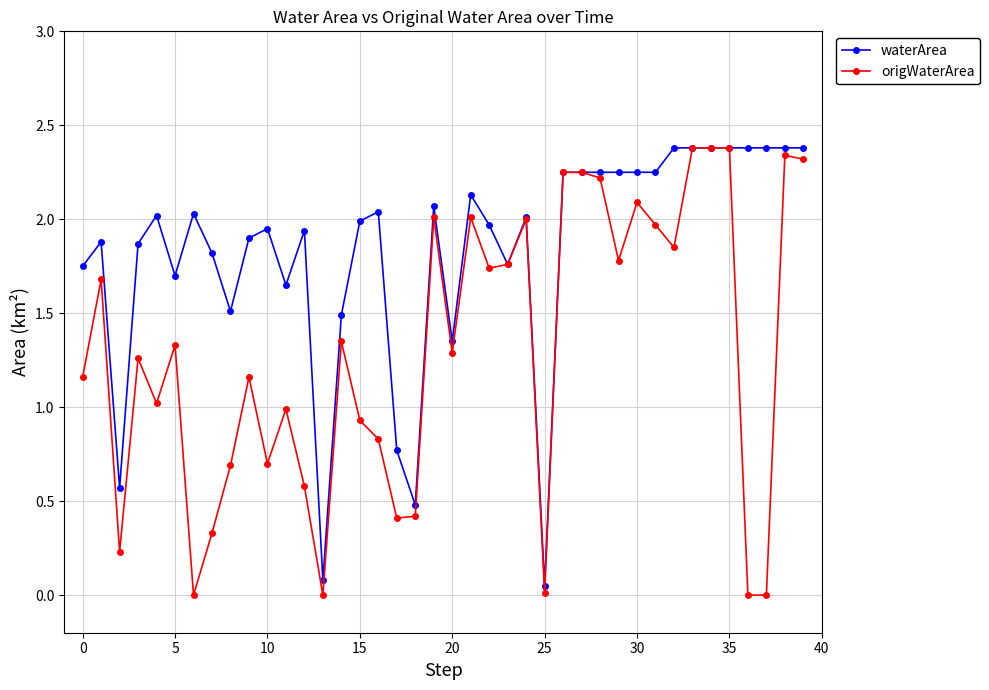

True or false: waterArea has more than 2 points higher than both neighbors.

True